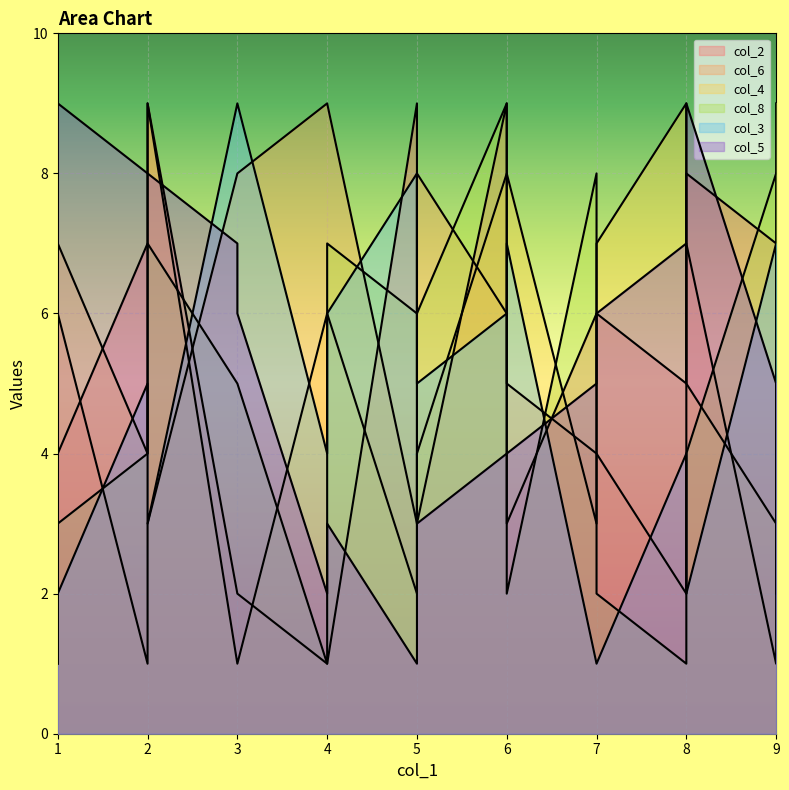

How many values in the col_6 series exceed 6?

7